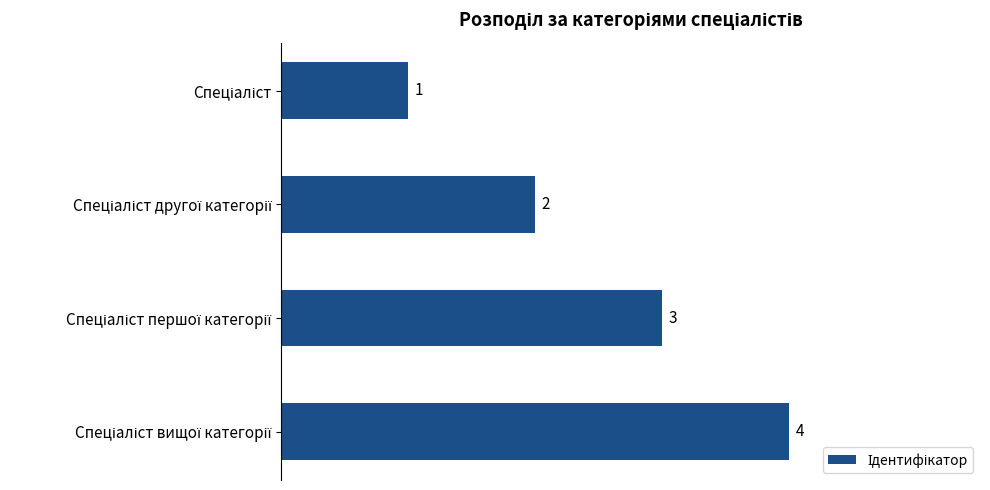

Count the values in the range 2 to 4.

3